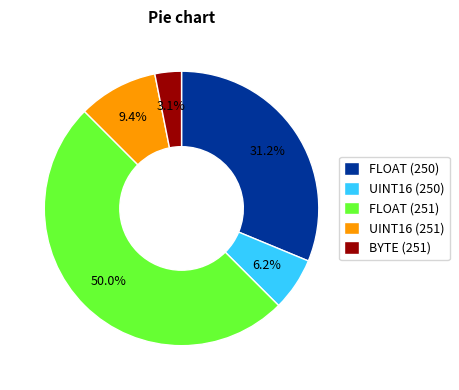

What percentage is NOT represented by BYTE (251)?

96.9%